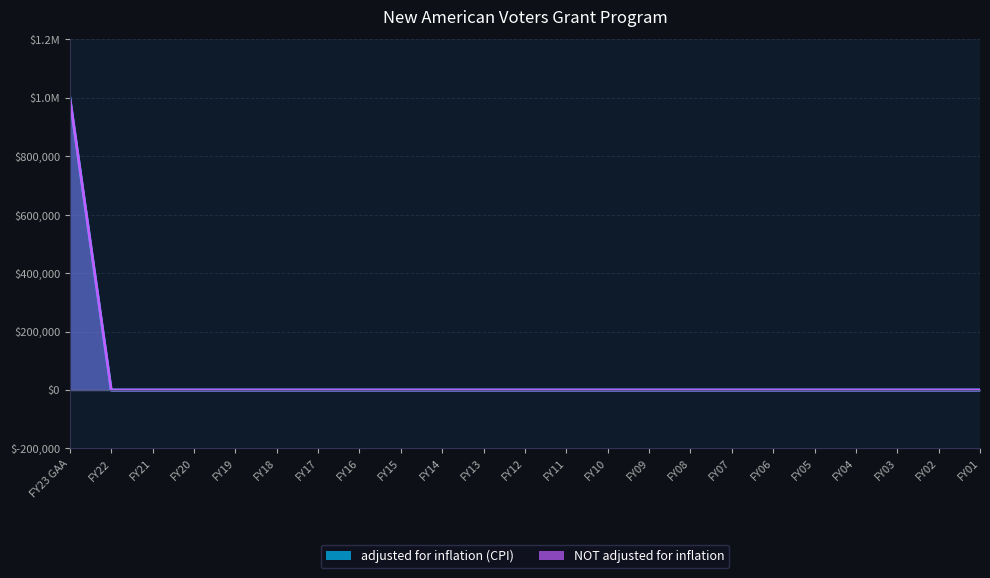

How many lines are shown in the chart?

2